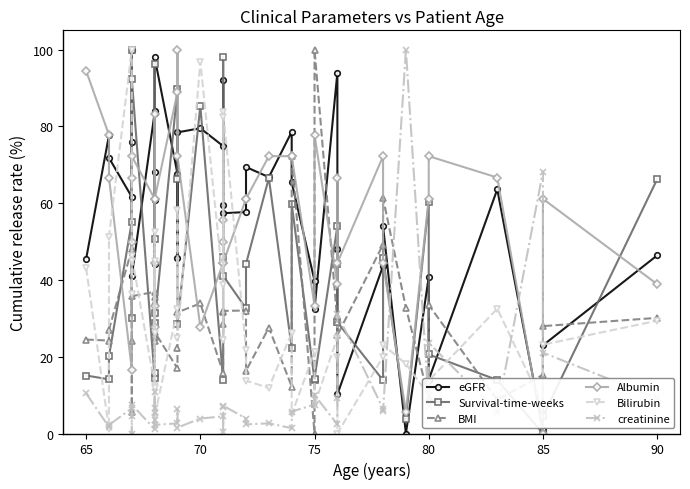

Does the chart have visible grid lines?

No